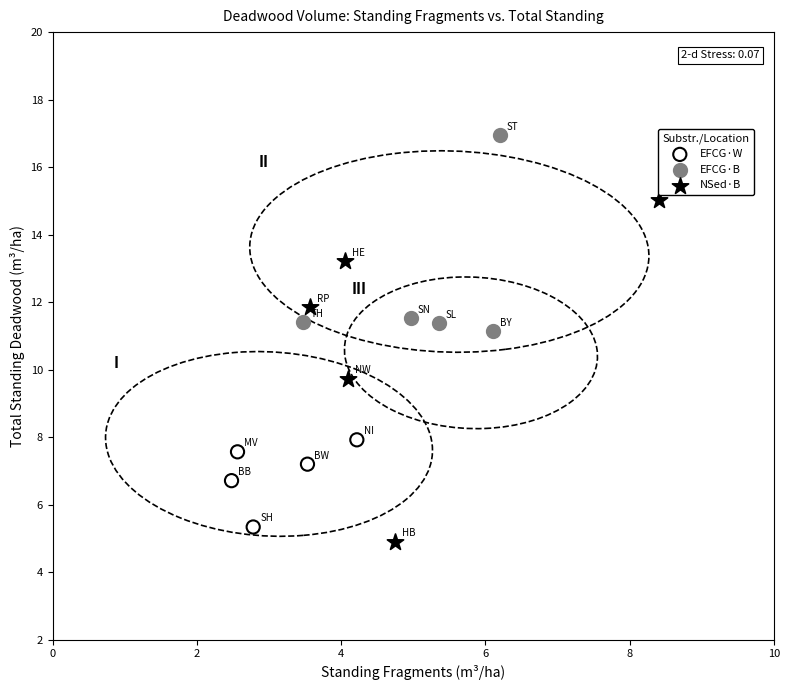

Which series has the largest Y range (max minus min)?

NSed·B